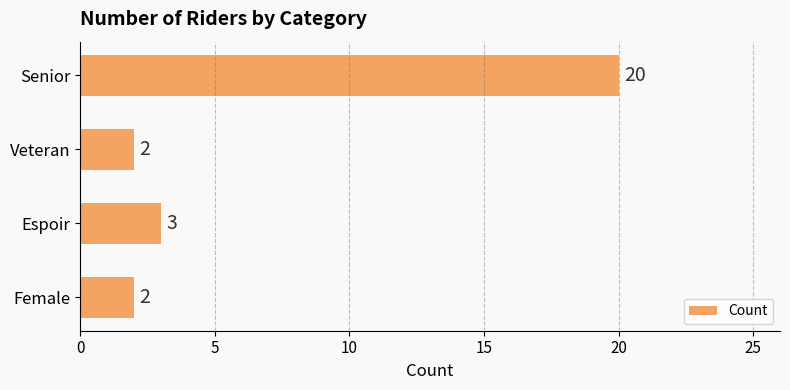

Which has a higher value, Senior or Female?

Senior